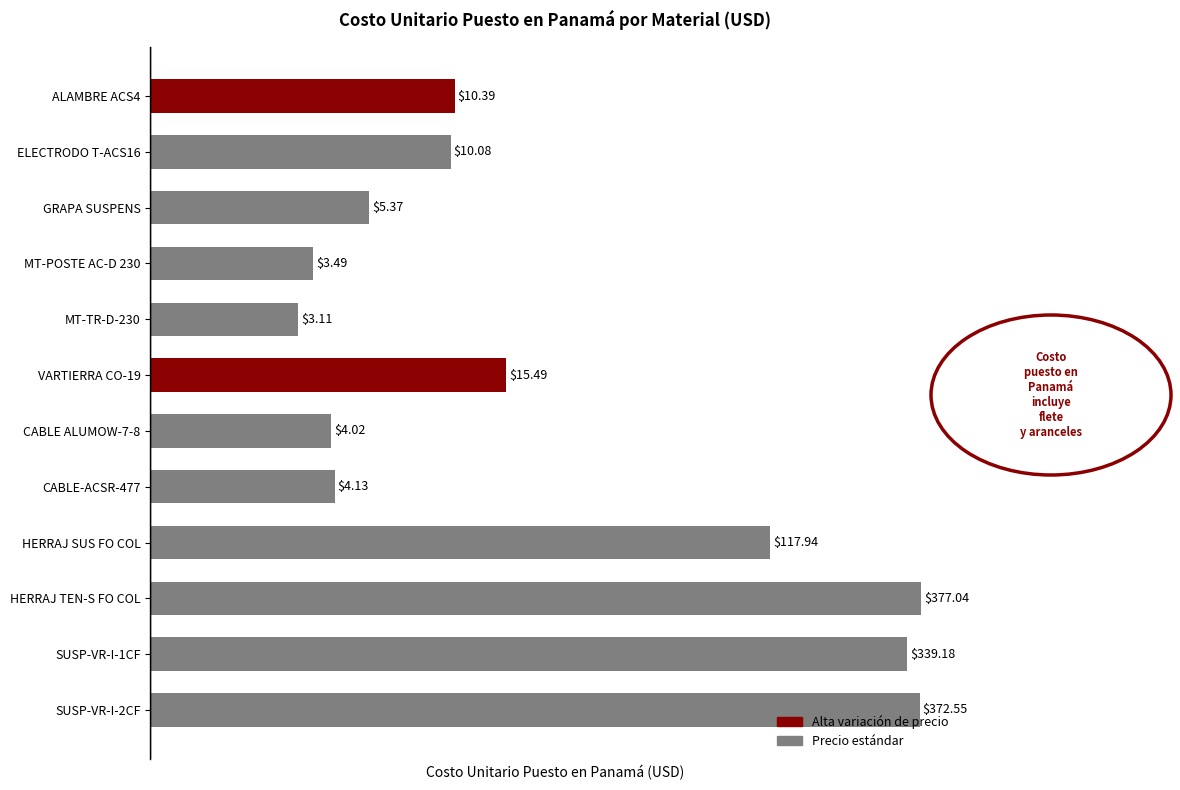

Rank the categories by value from highest to lowest.

HERRAJ TEN-S FO COL, SUSP-VR-I-2CF, SUSP-VR-I-1CF, HERRAJ SUS FO COL, VARTIERRA CO-19, ALAMBRE ACS4, ELECTRODO T-ACS16, GRAPA SUSPENS, CABLE-ACSR-477, CABLE ALUMOW-7-8, MT-POSTE AC-D 230, MT-TR-D-230